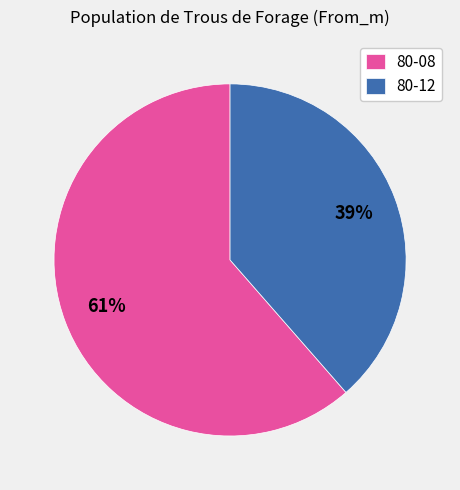

Is it true that 80-08 is 56% of the pie?

False